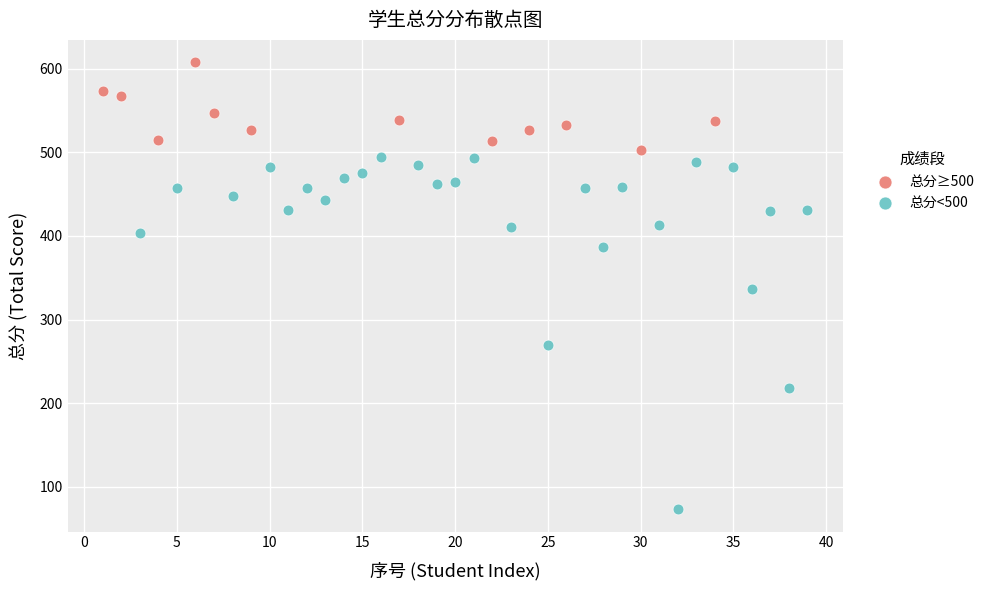

What are all the series names shown in the legend?

总分≥500, 总分<500